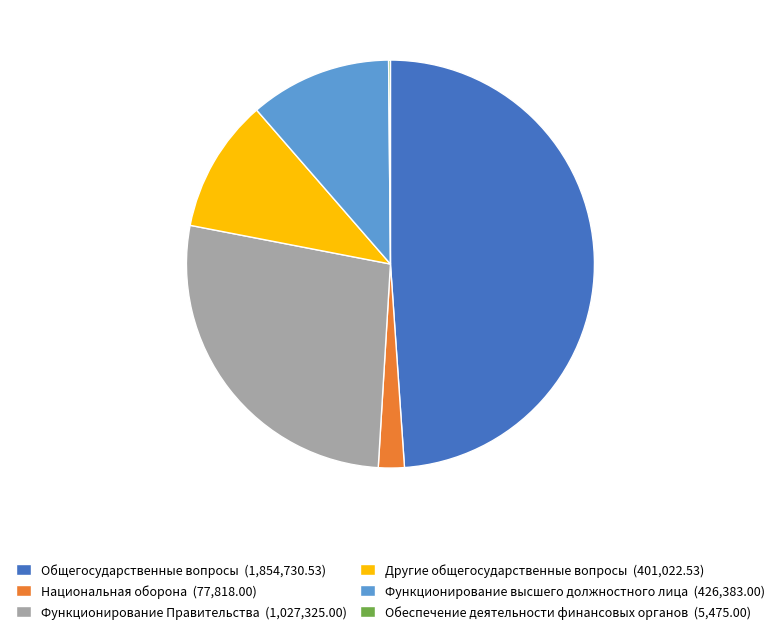

The Общегосударственные вопросы slice represents 49% of the pie. True or false?

True